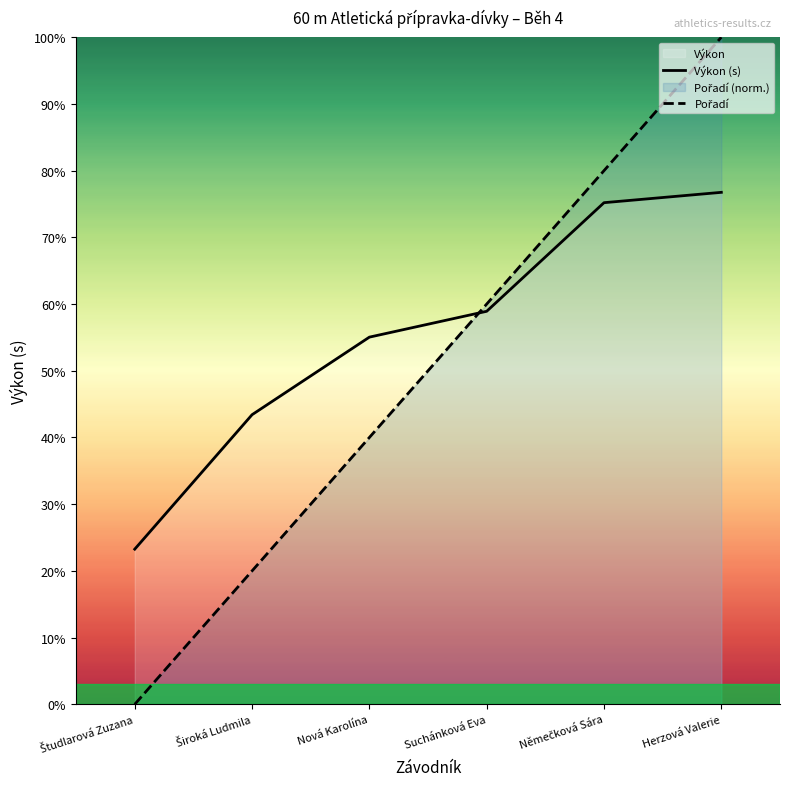

At which label does Výkon (s) first exceed 10?

Široká Ludmila